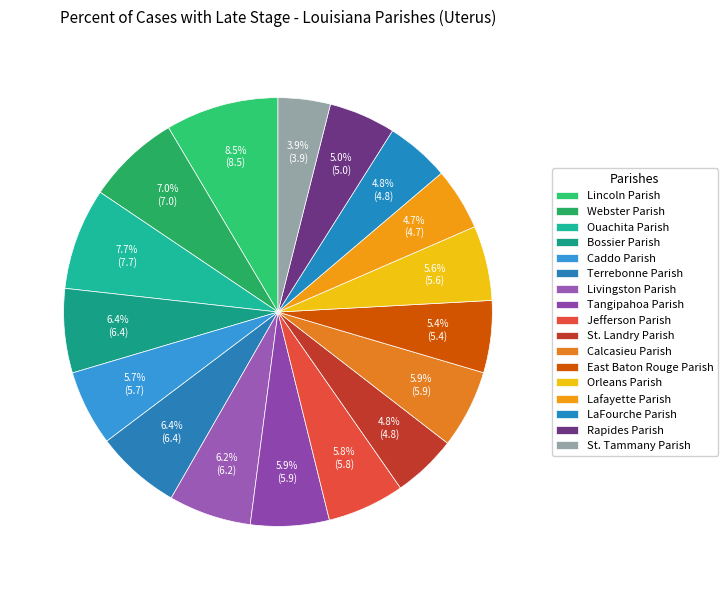

Rank the categories by value from lowest to highest.

St. Tammany Parish, Lafayette Parish, LaFourche Parish, St. Landry Parish, Rapides Parish, East Baton Rouge Parish, Orleans Parish, Caddo Parish, Jefferson Parish, Calcasieu Parish, Tangipahoa Parish, Livingston Parish, Bossier Parish, Terrebonne Parish, Webster Parish, Ouachita Parish, Lincoln Parish